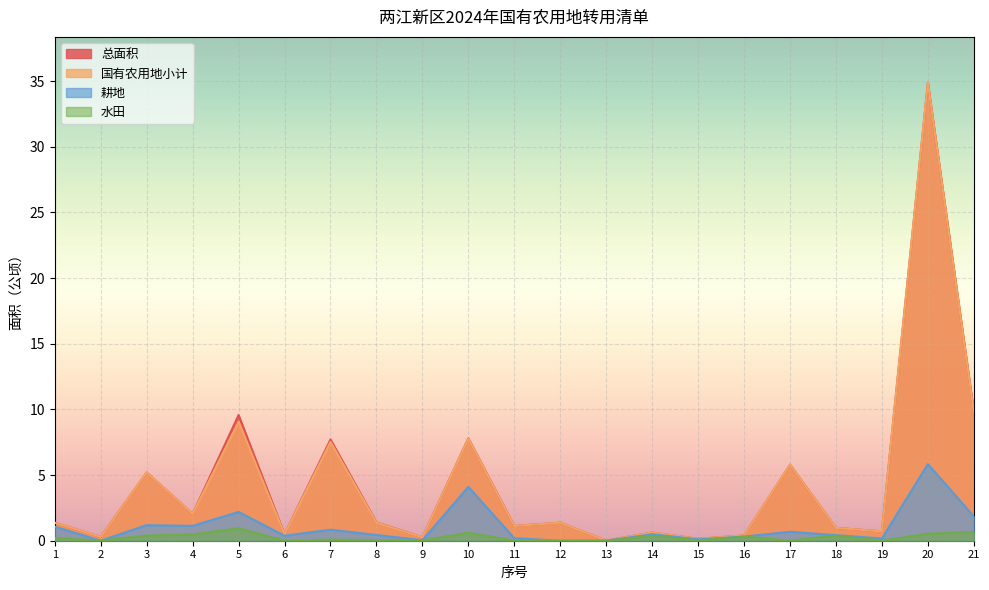

At which label does 总面积 reach its minimum?

13